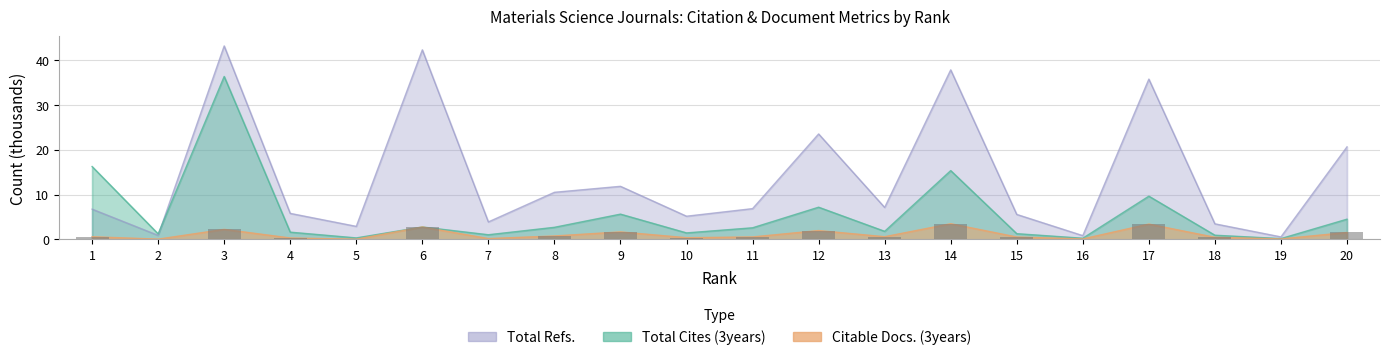

What is the spread (max minus min) of values at 9?

10.2